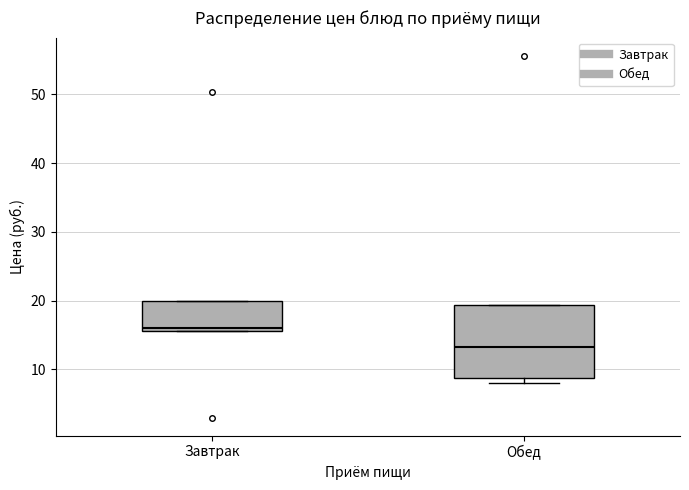

Reading left to right, transcribe this box plot: for each box, give where its median line is, the range the box spans, and where its two whiskers end, as read against the y-axis. The values are not printed on the chart, so give them approximately, as read against the axis.

Завтрак: median 16 (just above the box's lower edge), box 16 to 20, whiskers 16 to 20
Обед: median 13, box 9 to 19, whiskers 8 to 19